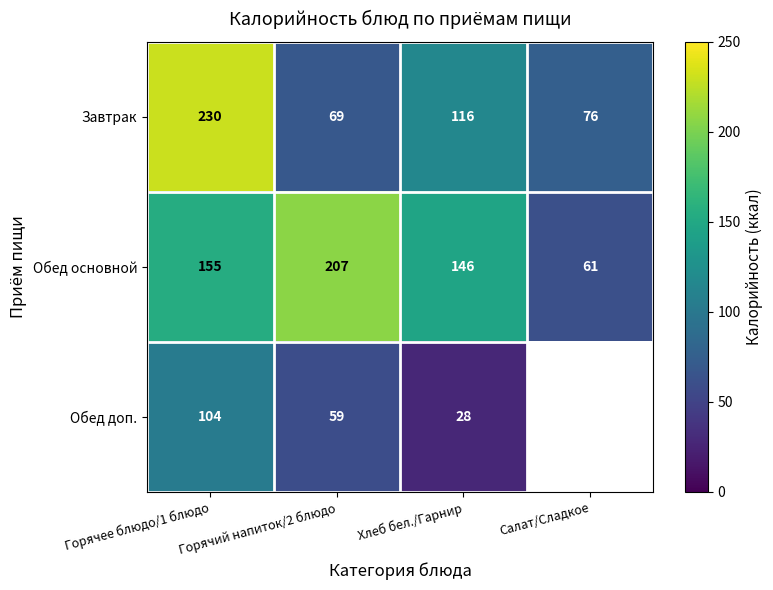

Rank the series at Горячий напиток/2 блюдо from highest to lowest value.

Обед основной, Завтрак, Обед доп.